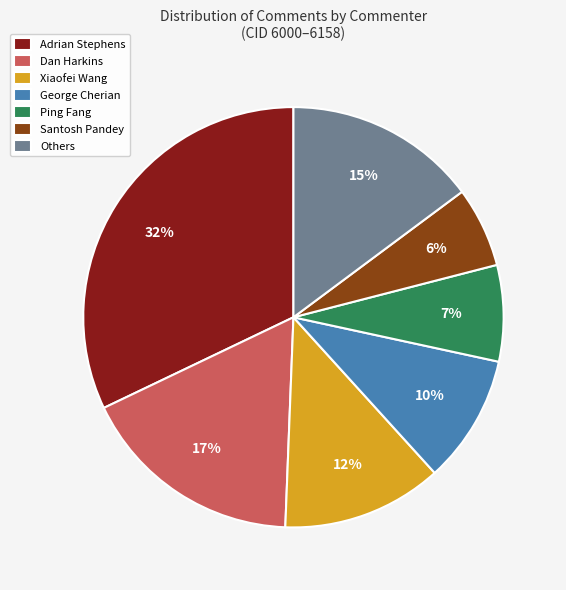

Do Adrian Stephens and Dan Harkins together represent more than half of the pie?

No